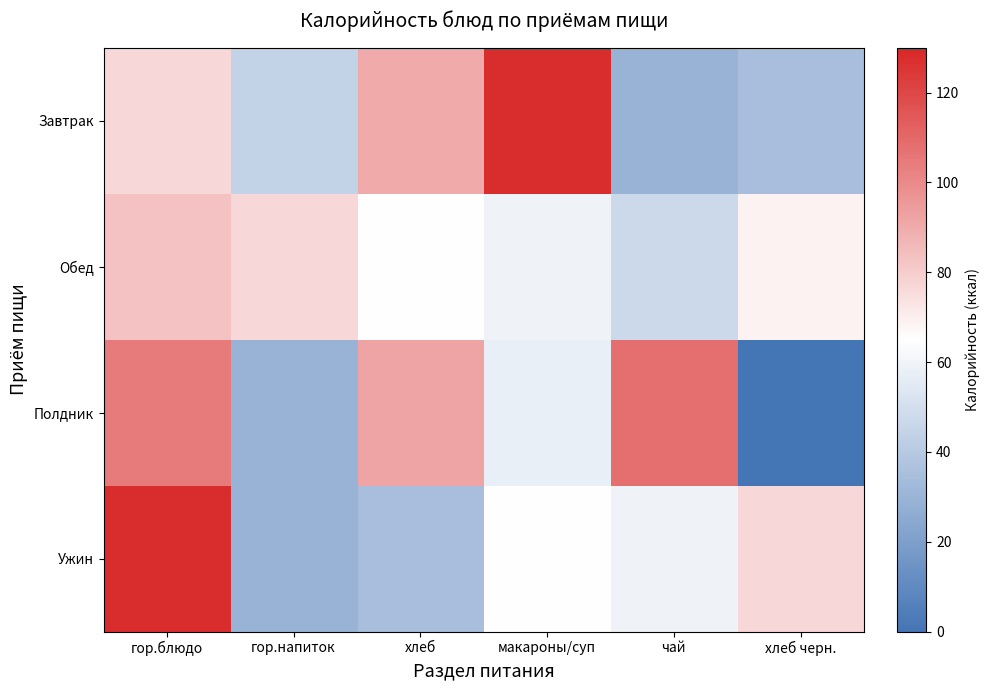

Which series changed the most between макароны/суп and чай?

Завтрак